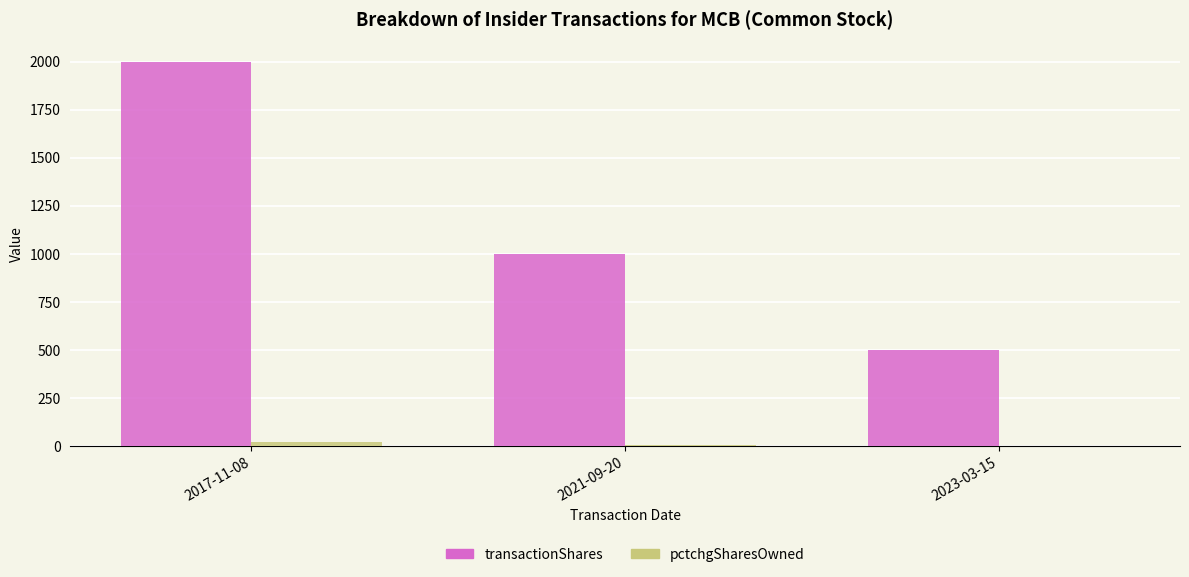

Where is transactionShares nearest to the value 1250?

2021-09-20